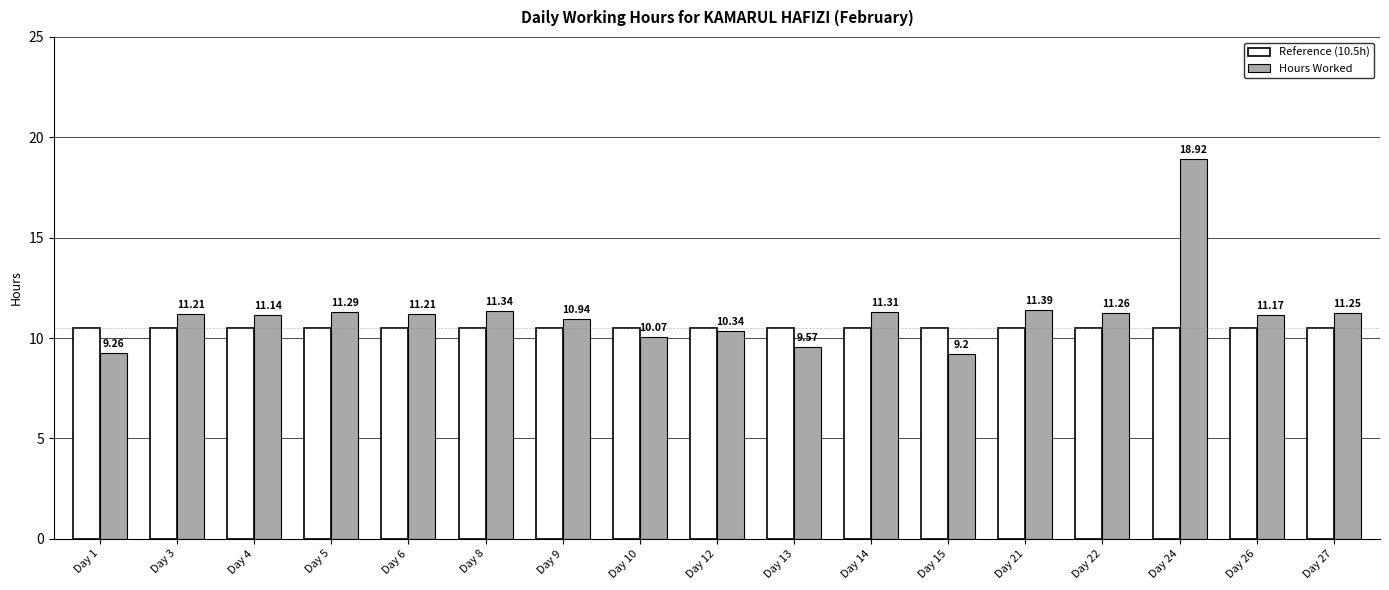

Is it true that Hours Worked equals 19.6 at Day 5?

False